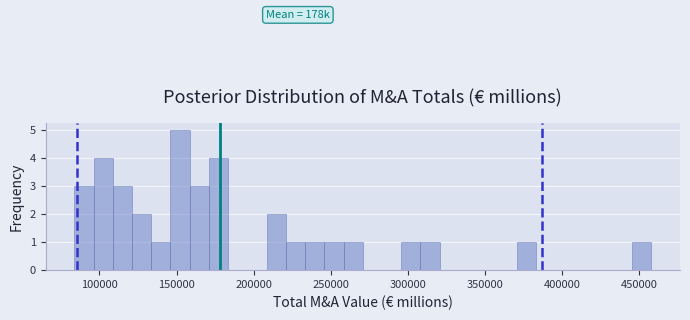

Read against the x-axis, roughly where is the centre of the tallest bar?

150000